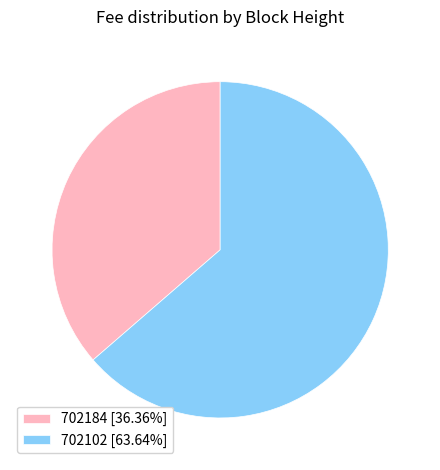

How many segments does this pie chart have?

2